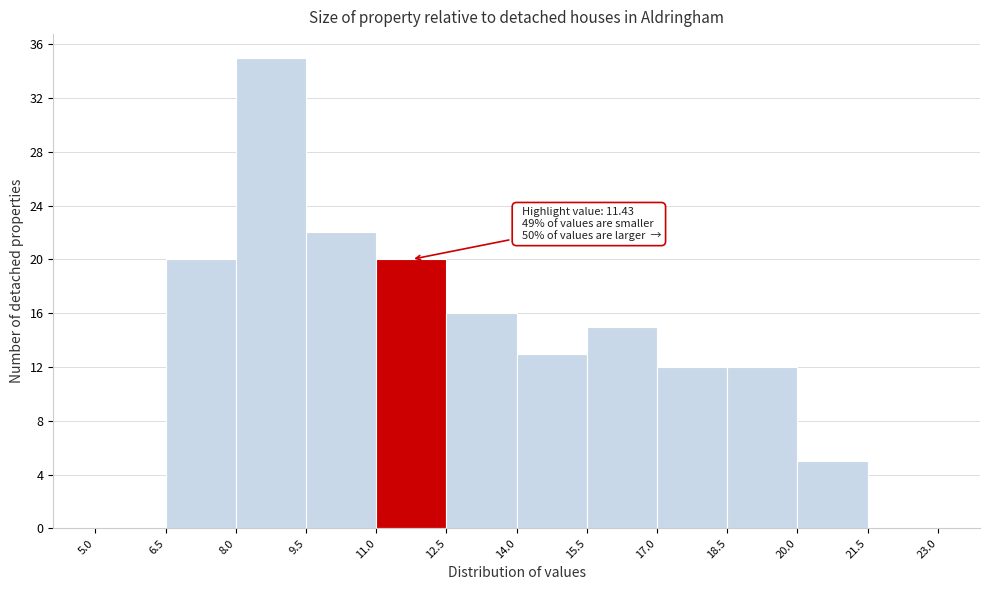

Which range on the x-axis has the tallest bar?

8.0 to 9.5